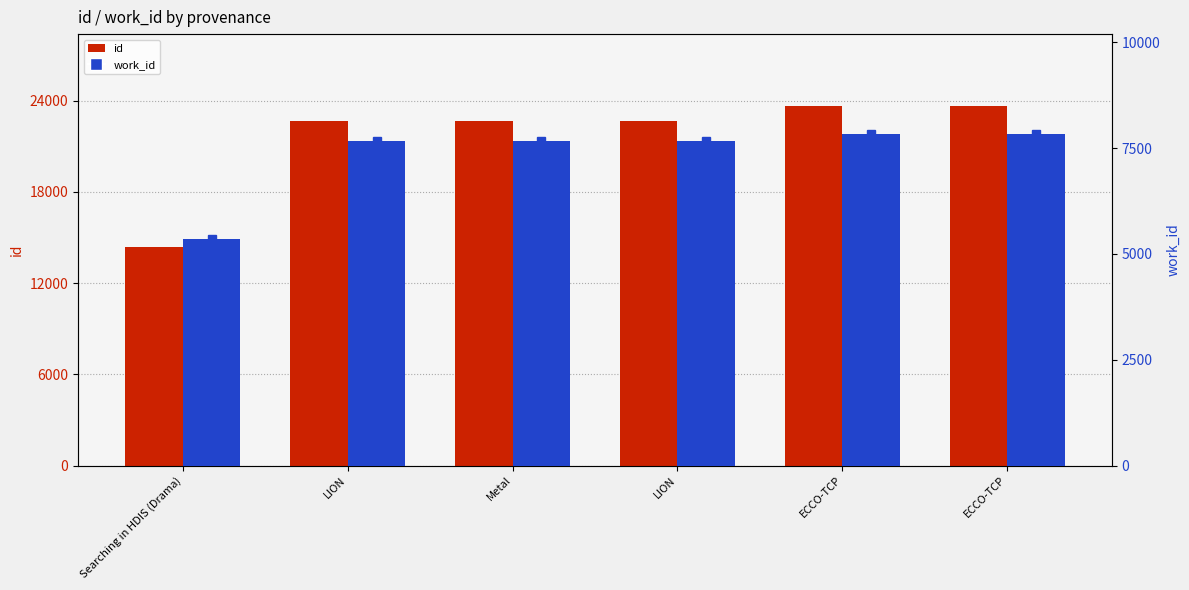

What is the lowest value of the id series?

14371